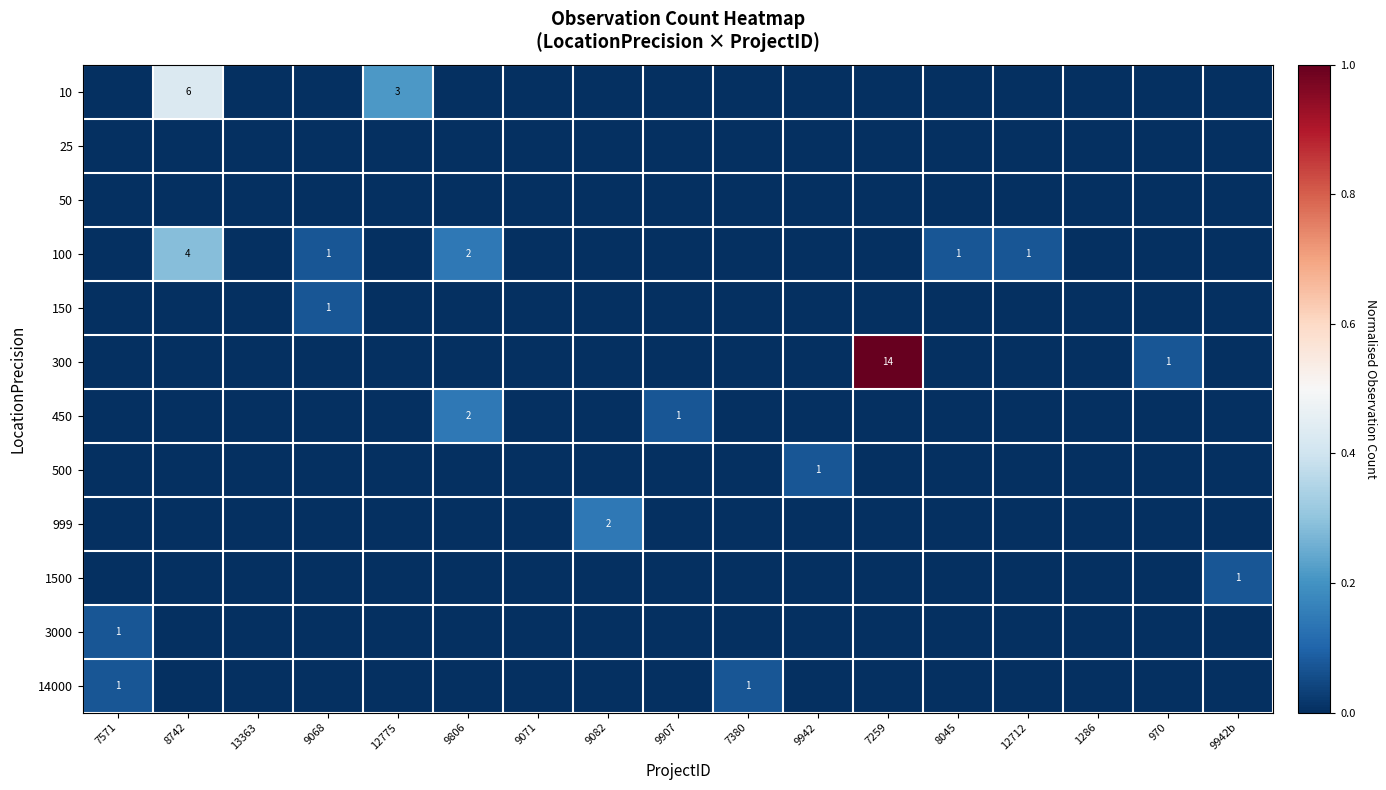

At how many categories does at least one series exceed 0?

14